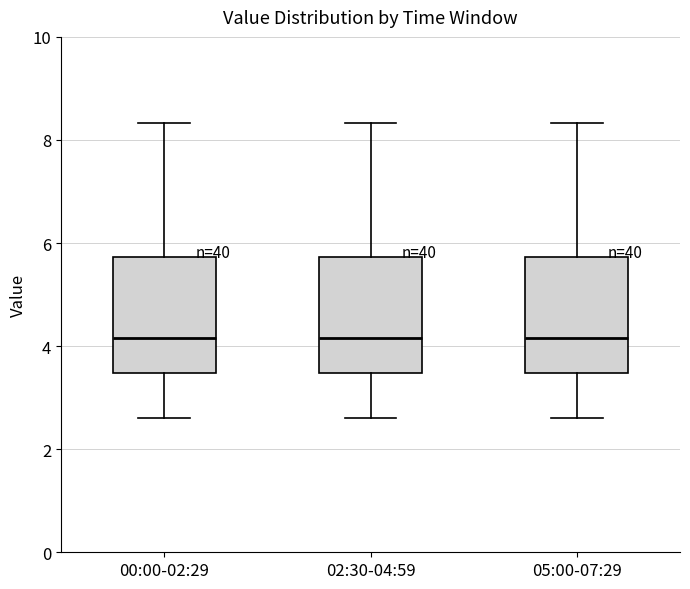

Where does the lower whisker of the box for 05:00-07:29 end on the y-axis? The values are not printed on the chart, so give them approximately, as read against the axis.

2.6